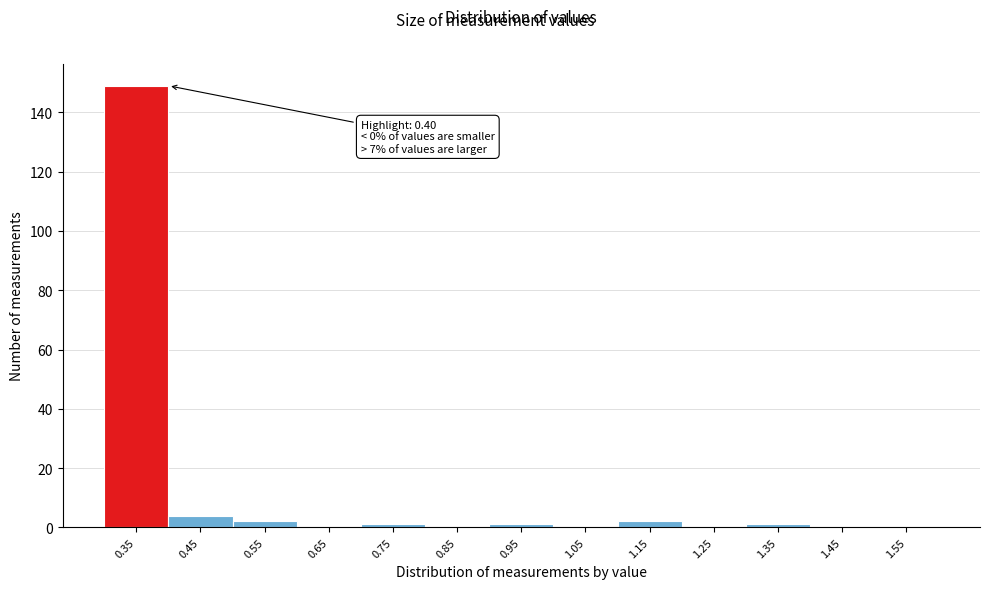

Reading left to right, extract all data points from this chart.

0.35=149	0.45=4	0.55=2	0.65=0	0.75=1	0.85=0	0.95=1	1.05=0	1.15=2	1.25=0	1.35=1	1.45=0	1.55=0